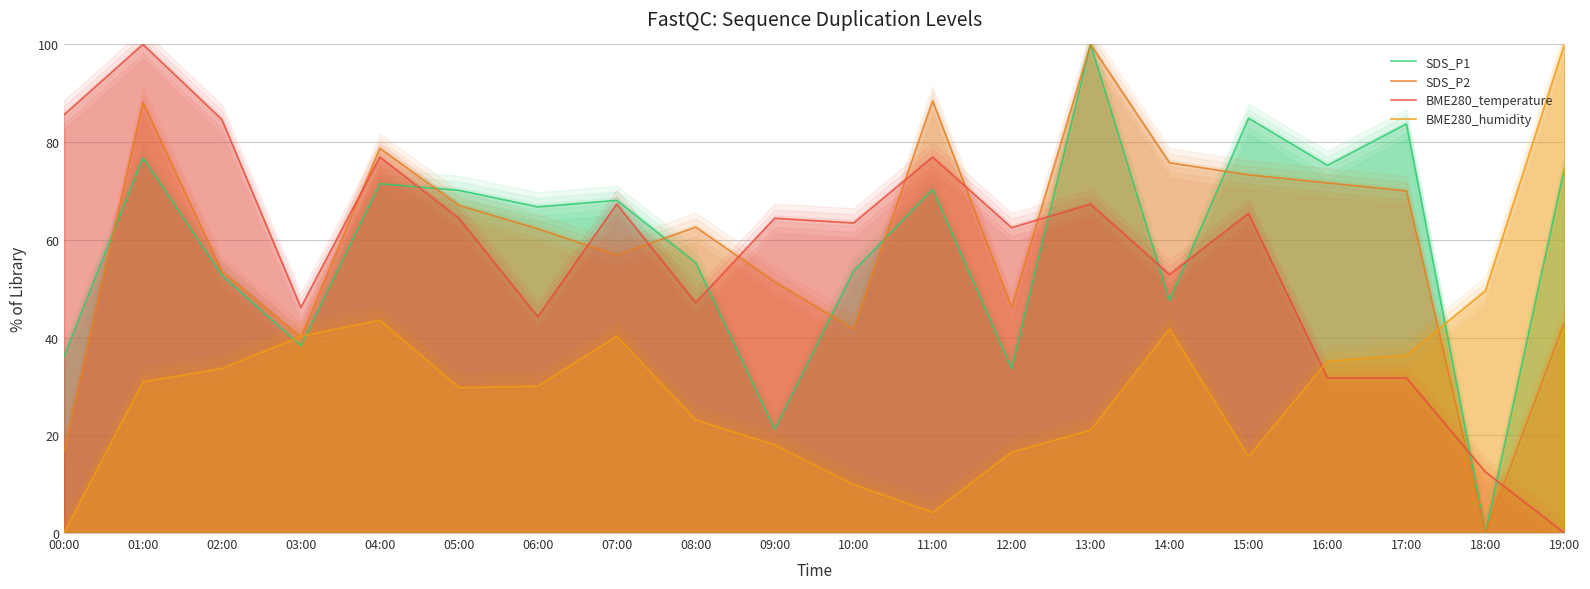

Where does the SDS_P2 series first go above 62?

01:00